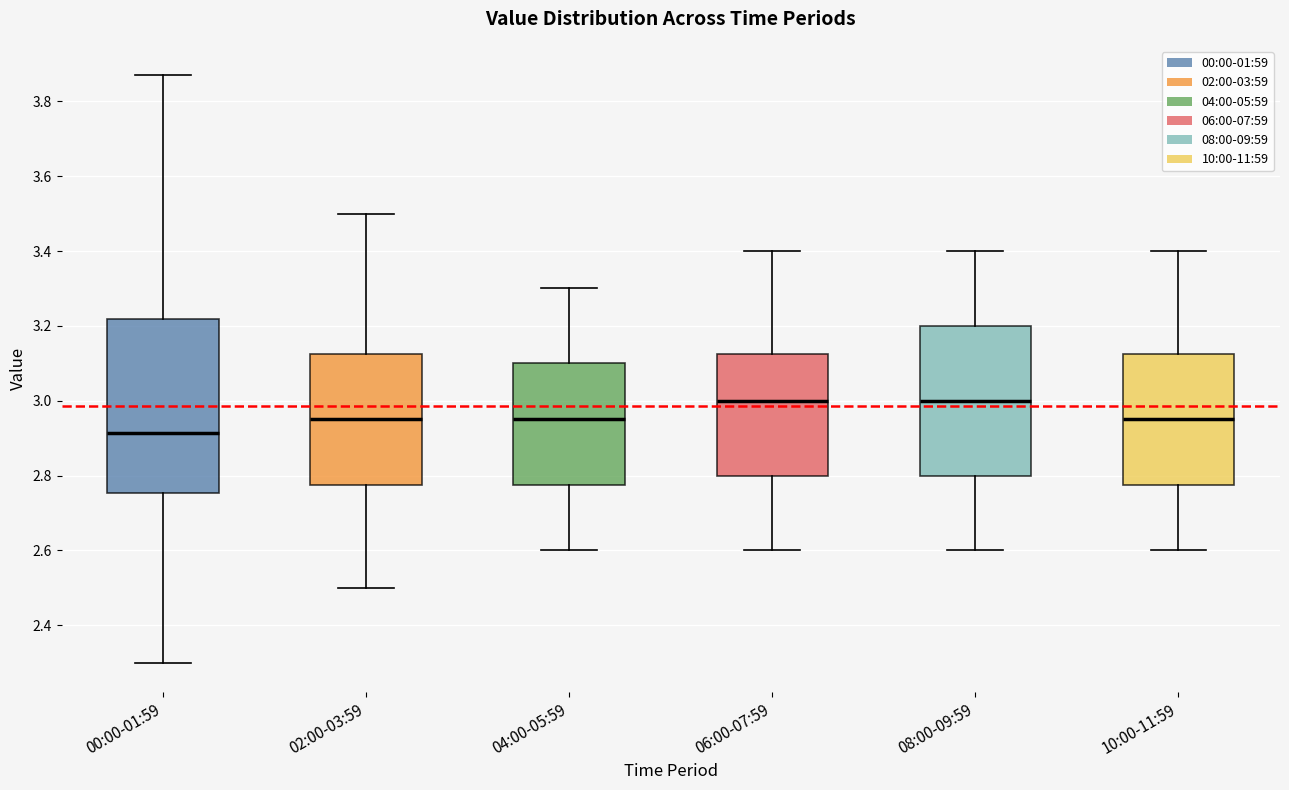

Reading left to right, transcribe this box plot: for each box, give where its median line is, the range the box spans, and where its two whiskers end, as read against the y-axis. The values are not printed on the chart, so give them approximately, as read against the axis.

00:00-01:59: median 2.92, box 2.76 to 3.22, whiskers 2.30 to 3.88
02:00-03:59: median 2.96, box 2.78 to 3.12, whiskers 2.50 to 3.50
04:00-05:59: median 2.96, box 2.78 to 3.10, whiskers 2.60 to 3.30
06:00-07:59: median 3.00, box 2.80 to 3.12, whiskers 2.60 to 3.40
08:00-09:59: median 3.00, box 2.80 to 3.20, whiskers 2.60 to 3.40
10:00-11:59: median 2.96, box 2.78 to 3.12, whiskers 2.60 to 3.40